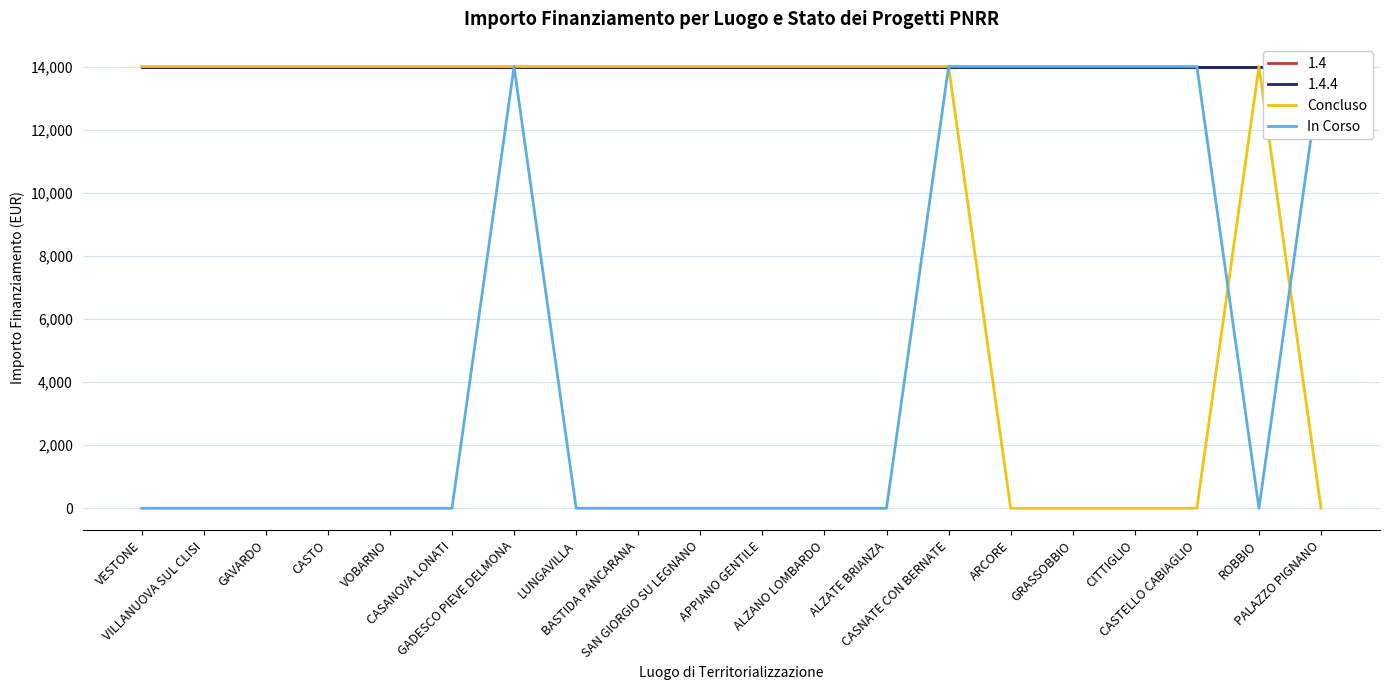

The value of In Corso at CASTO is 0. True or false?

True